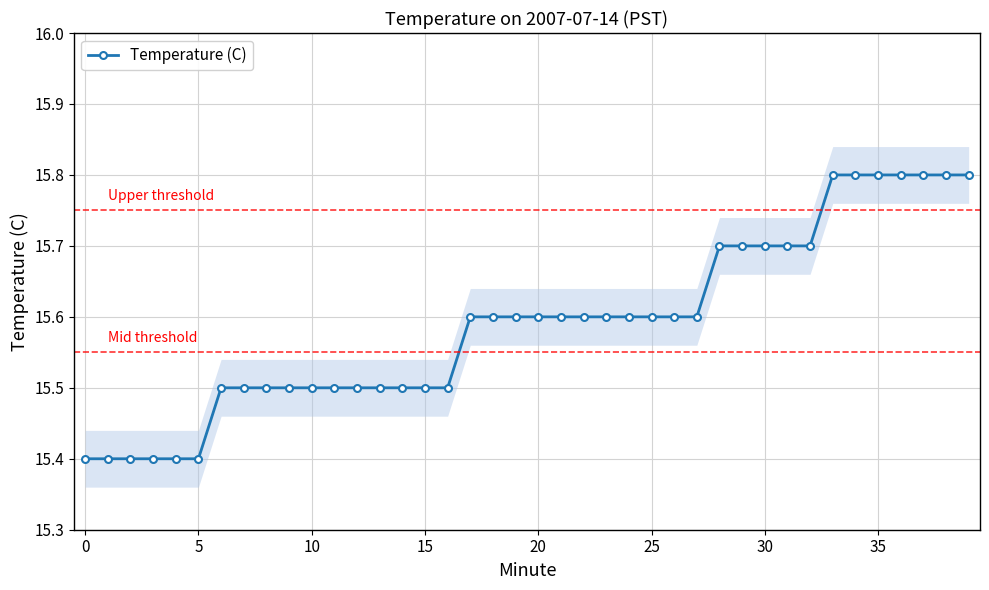

At which category does the chart reach its peak across all series?

33